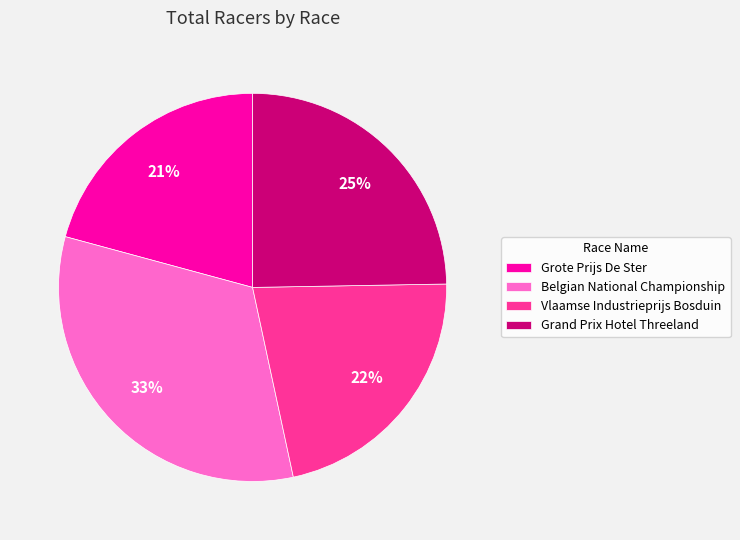

Does Grote Prijs De Ster account for over 50% of the chart?

No